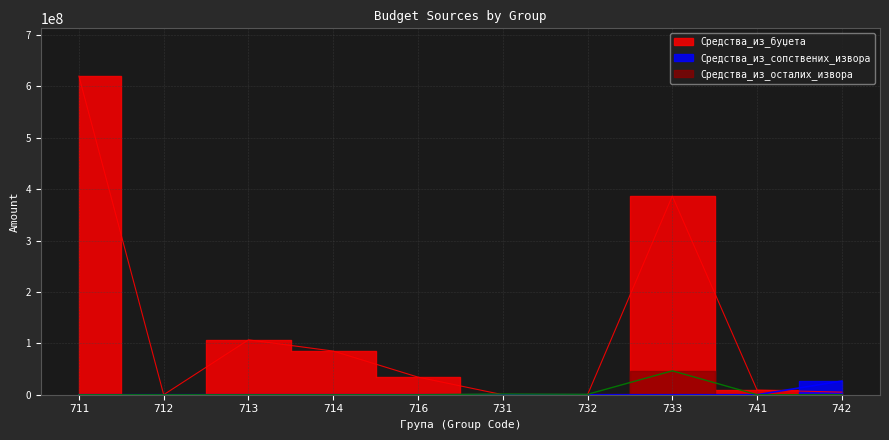

How many series are shown in this chart?

3